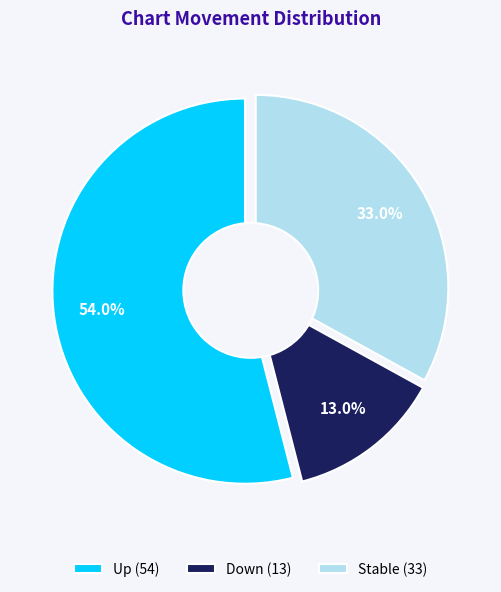

Which category has the biggest portion of the pie?

up